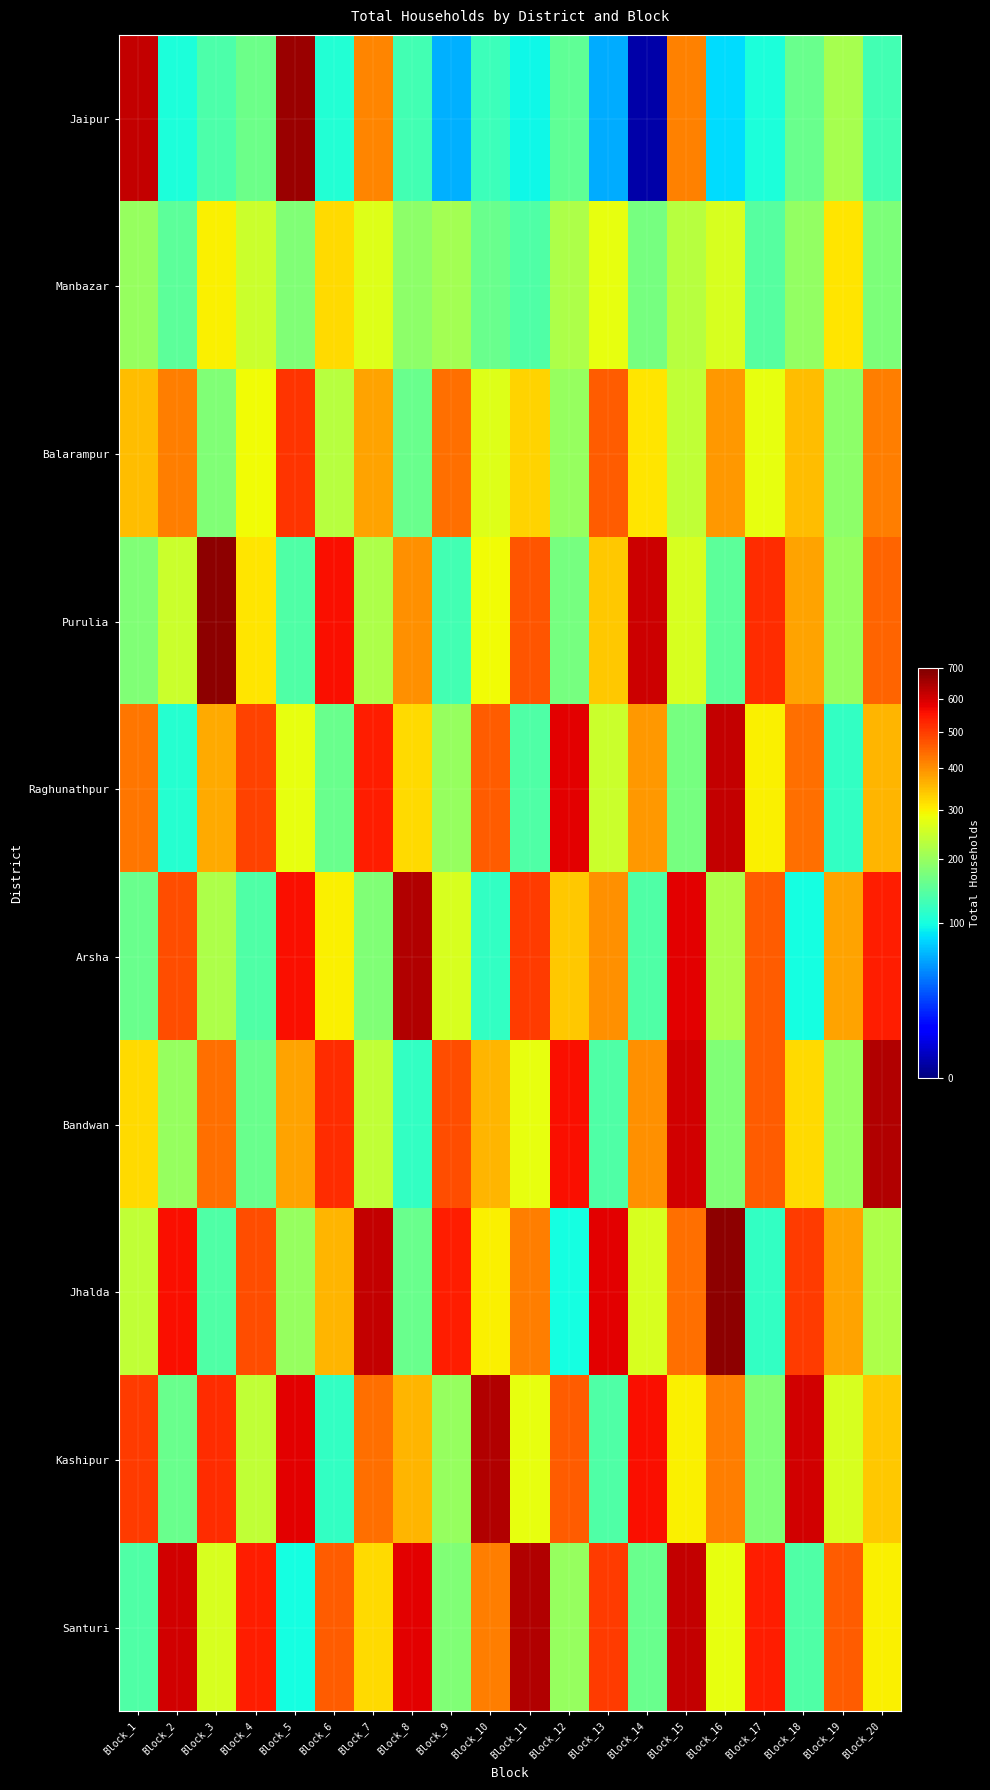

Reading left to right, what are all the values shown in this chart?

Jaipur: Block_1=619	Block_2=104	Block_3=138	Block_4=163	Block_5=666	Block_6=107	Block_7=414	Block_8=131	Block_9=63	Block_10=126	Block_11=95	Block_12=152	Block_13=61	Block_14=1	Block_15=416	Block_16=81	Block_17=104	Block_18=161	Block_19=214	Block_20=130
Manbazar: Block_1=200	Block_2=150	Block_3=300	Block_4=250	Block_5=180	Block_6=320	Block_7=270	Block_8=190	Block_9=210	Block_10=160	Block_11=140	Block_12=220	Block_13=280	Block_14=170	Block_15=230	Block_16=260	Block_17=145	Block_18=195	Block_19=310	Block_20=175
Balarampur: Block_1=350	Block_2=420	Block_3=180	Block_4=290	Block_5=510	Block_6=230	Block_7=380	Block_8=160	Block_9=440	Block_10=270	Block_11=330	Block_12=200	Block_13=460	Block_14=310	Block_15=240	Block_16=390	Block_17=280	Block_18=350	Block_19=190	Block_20=420
Purulia: Block_1=180	Block_2=250	Block_3=680	Block_4=310	Block_5=140	Block_6=560	Block_7=220	Block_8=400	Block_9=130	Block_10=290	Block_11=470	Block_12=170	Block_13=340	Block_14=610	Block_15=260	Block_16=150	Block_17=520	Block_18=380	Block_19=200	Block_20=450
Raghunathpur: Block_1=430	Block_2=110	Block_3=370	Block_4=490	Block_5=280	Block_6=160	Block_7=540	Block_8=320	Block_9=200	Block_10=460	Block_11=140	Block_12=580	Block_13=250	Block_14=390	Block_15=170	Block_16=620	Block_17=300	Block_18=440	Block_19=120	Block_20=360
Arsha: Block_1=160	Block_2=480	Block_3=220	Block_4=140	Block_5=560	Block_6=300	Block_7=180	Block_8=640	Block_9=260	Block_10=120	Block_11=500	Block_12=340	Block_13=400	Block_14=140	Block_15=580	Block_16=220	Block_17=460	Block_18=100	Block_19=380	Block_20=540
Bandwan: Block_1=320	Block_2=200	Block_3=440	Block_4=160	Block_5=380	Block_6=520	Block_7=240	Block_8=120	Block_9=480	Block_10=360	Block_11=280	Block_12=560	Block_13=140	Block_14=400	Block_15=600	Block_16=180	Block_17=460	Block_18=320	Block_19=200	Block_20=640
Jhalda: Block_1=240	Block_2=560	Block_3=140	Block_4=480	Block_5=200	Block_6=360	Block_7=620	Block_8=160	Block_9=540	Block_10=300	Block_11=420	Block_12=100	Block_13=580	Block_14=260	Block_15=440	Block_16=680	Block_17=120	Block_18=500	Block_19=380	Block_20=220
Kashipur: Block_1=500	Block_2=160	Block_3=520	Block_4=240	Block_5=580	Block_6=120	Block_7=440	Block_8=360	Block_9=200	Block_10=640	Block_11=280	Block_12=460	Block_13=140	Block_14=560	Block_15=300	Block_16=420	Block_17=180	Block_18=600	Block_19=260	Block_20=340
Santuri: Block_1=140	Block_2=600	Block_3=260	Block_4=540	Block_5=100	Block_6=460	Block_7=320	Block_8=580	Block_9=180	Block_10=420	Block_11=640	Block_12=200	Block_13=500	Block_14=160	Block_15=620	Block_16=280	Block_17=540	Block_18=140	Block_19=460	Block_20=300